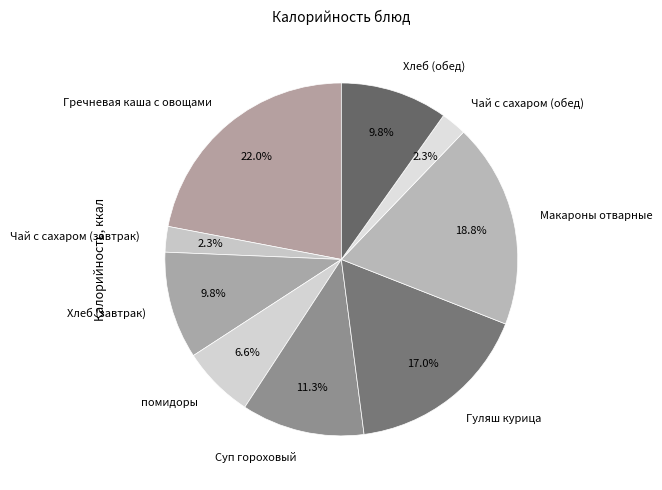

To the nearest percent, what is the average slice percentage?

11%